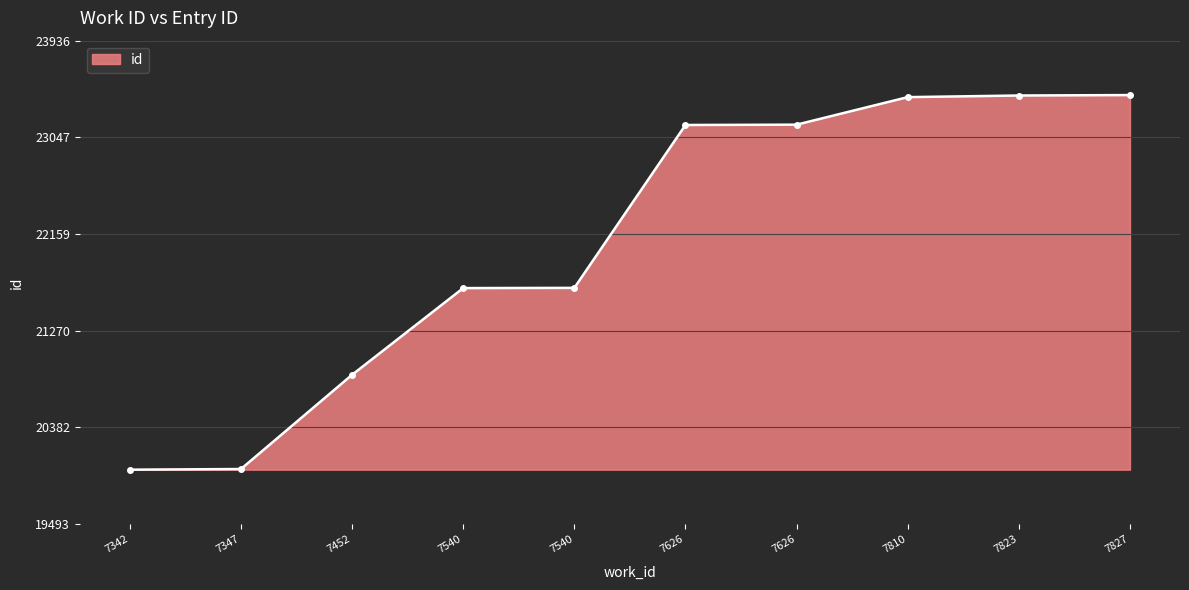

How many data points does each series have?

10